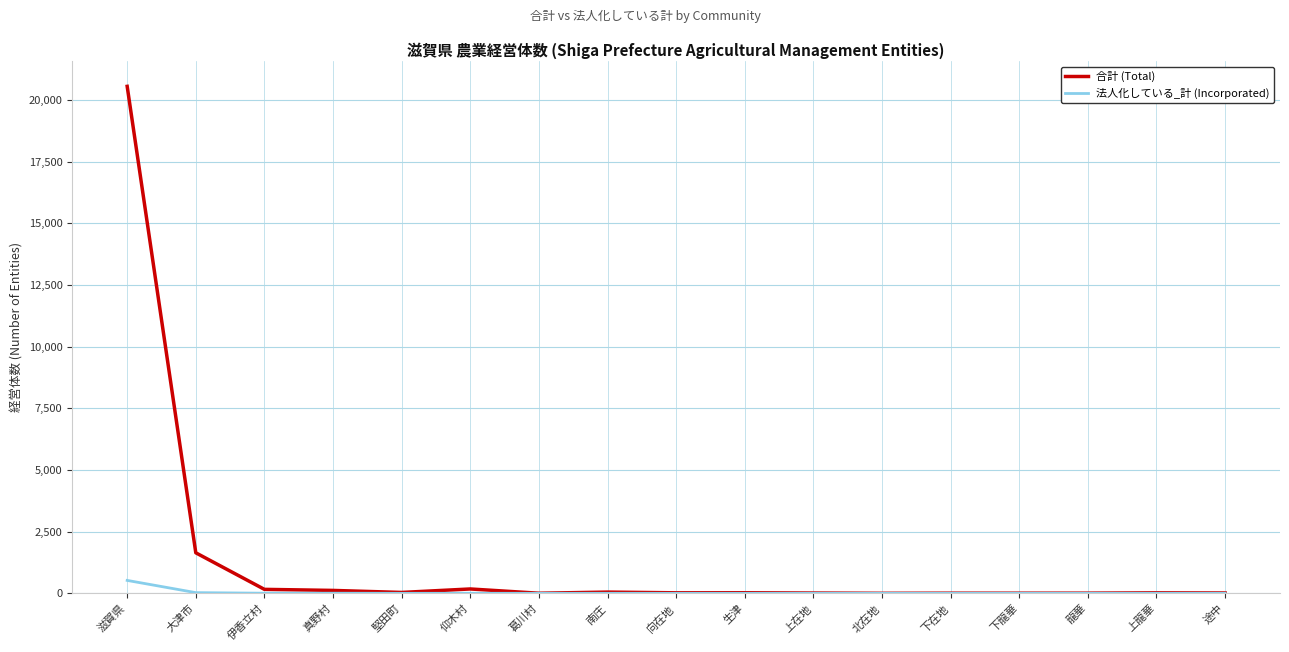

The value of 法人化している_計 (Incorporated) at 下龍華 is 1. True or false?

True